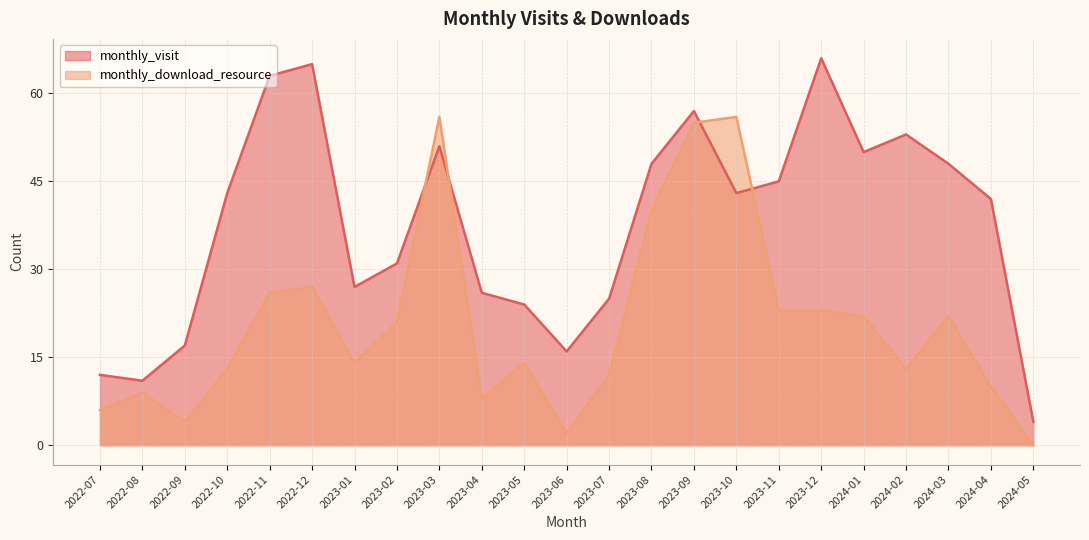

At which label is monthly_download_resource closest to 28?

2022-12